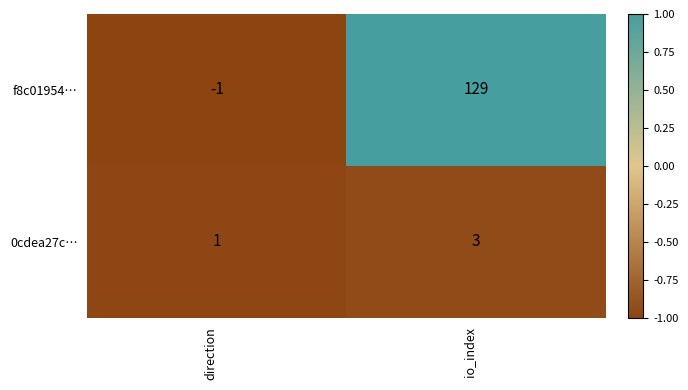

At which category does the chart reach its peak across all series?

io_index